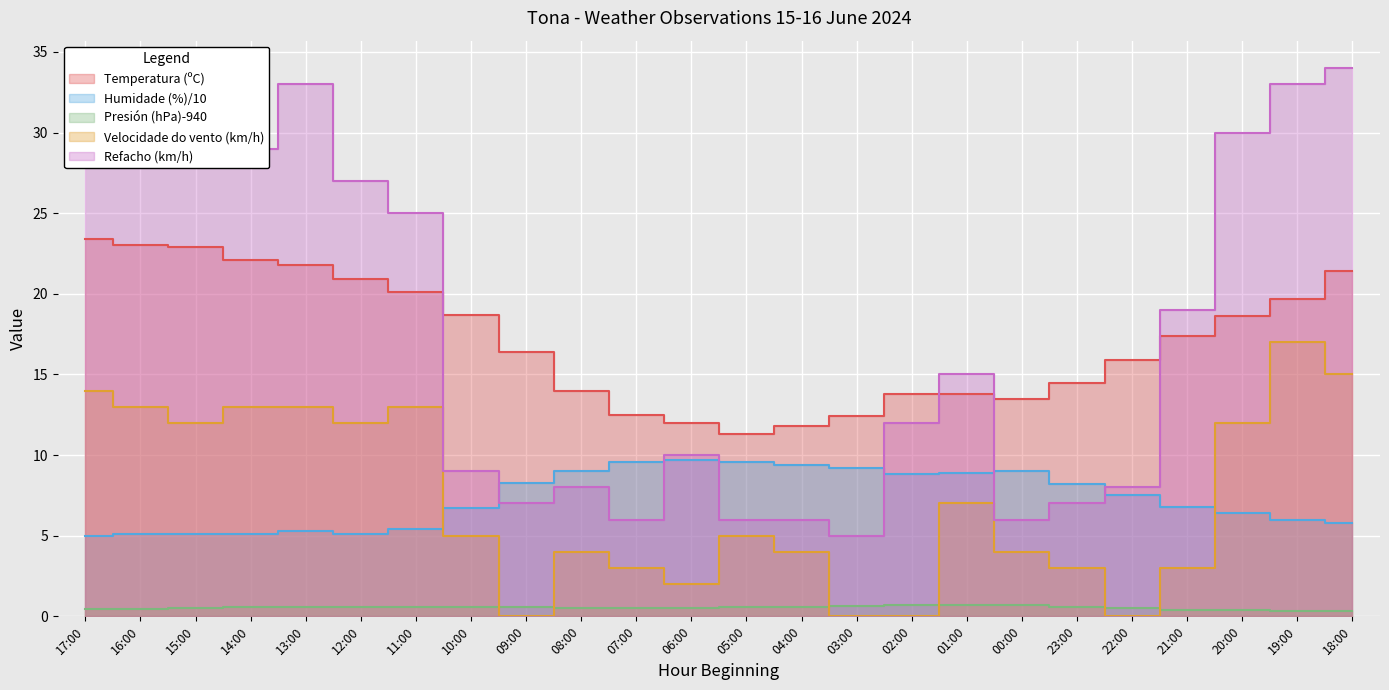

At which category does Temperatura (ºC) reach its first local valley?

05:00